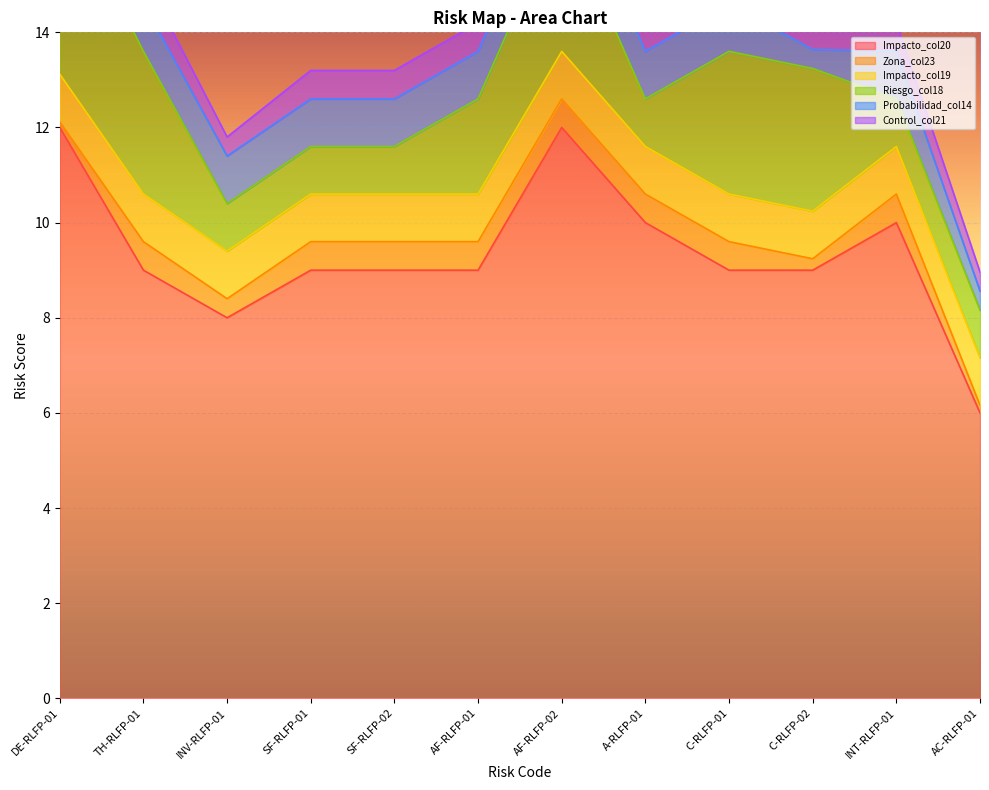

What is the sum of the Probabilidad_col14 values at C-RLFP-02 and AF-RLFP-02?

1.4